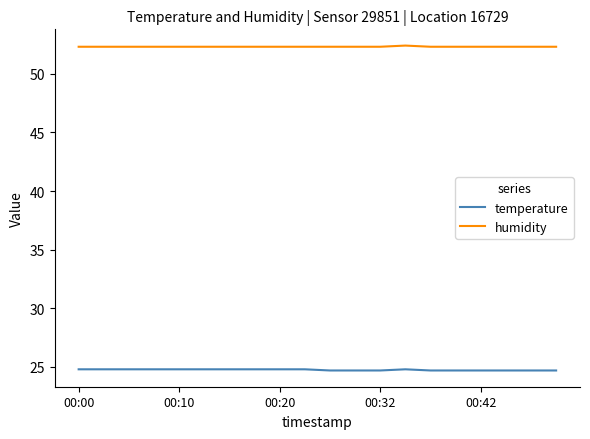

What is the average value of the humidity series?

52.3